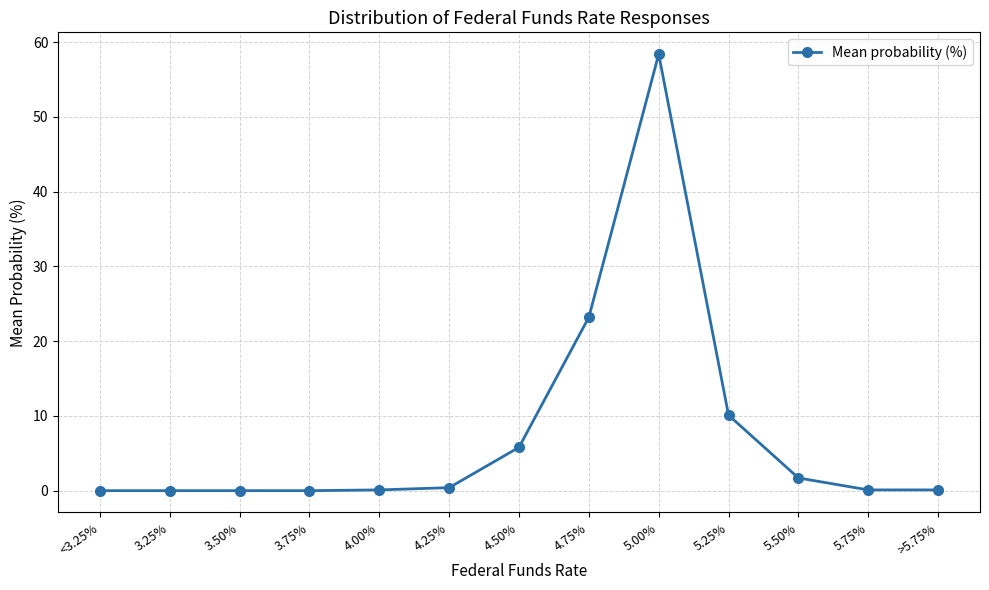

True or false: the data shows 5.8 at 4.50%.

True